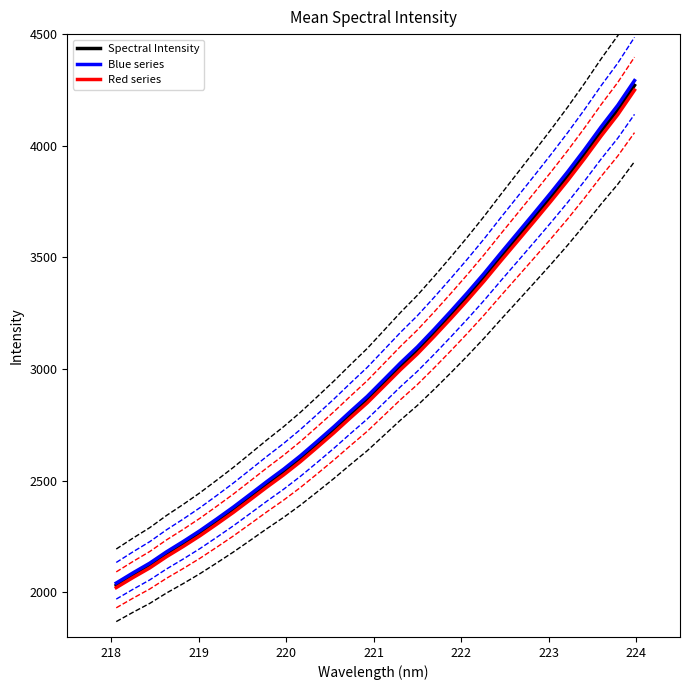

What is the highest value of the Red series series?

4249.2